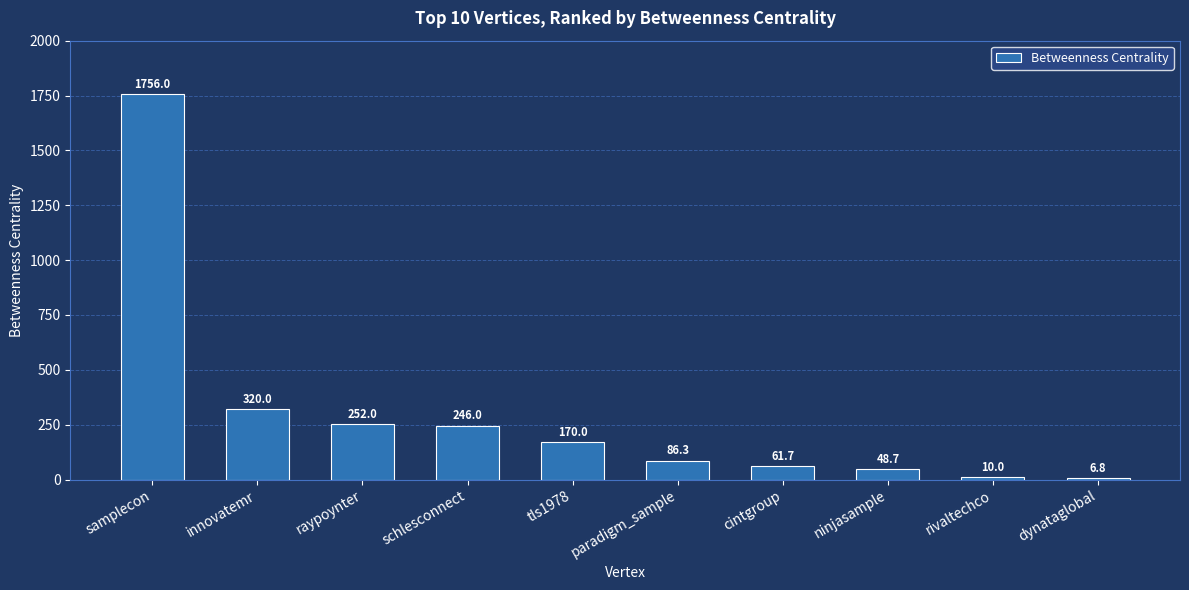

What is the label of the 3rd bar from the right?

ninjasample